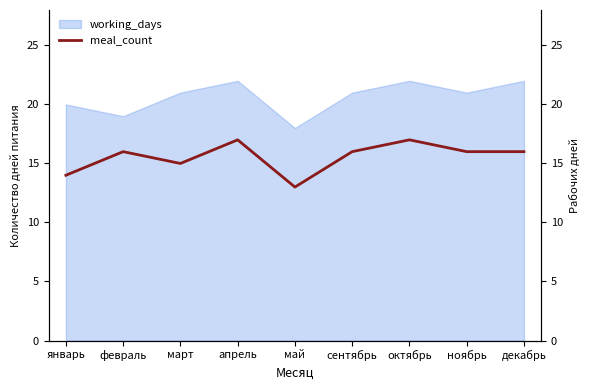

How many data points are less than 16?

3